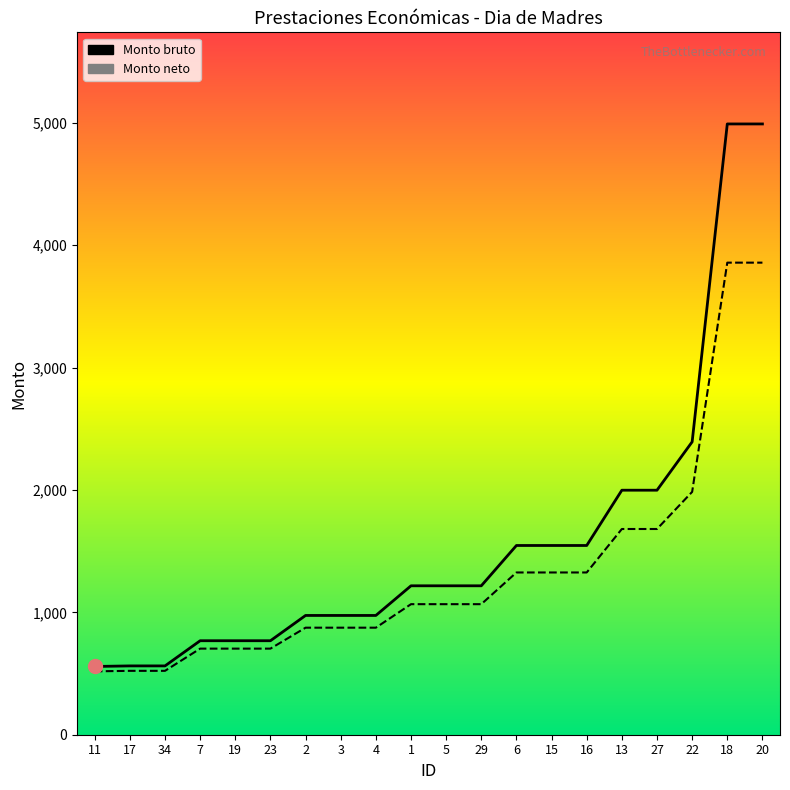

List the series in order of their peak value, highest first.

Monto bruto, Monto neto